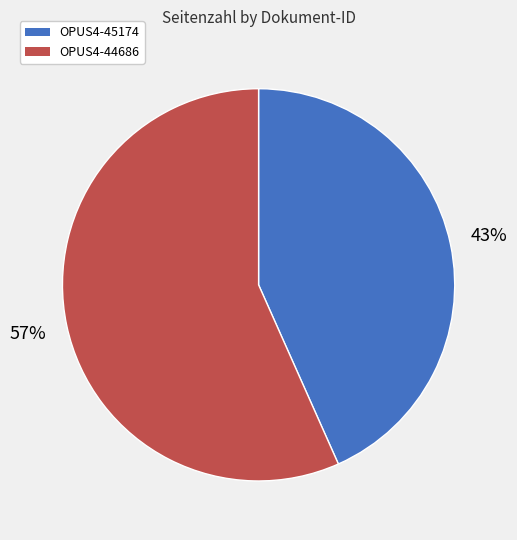

Which category accounts for the majority?

OPUS4-44686